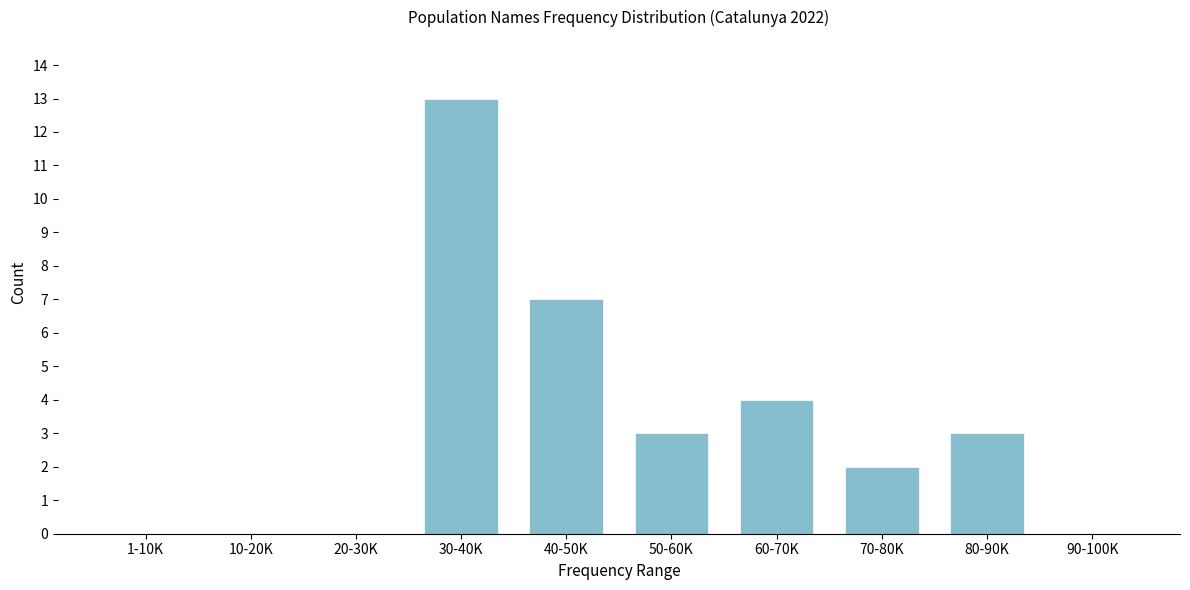

Reading left to right, list all the values displayed in this chart.

1-10K=0	10-20K=0	20-30K=0	30-40K=13	40-50K=7	50-60K=3	60-70K=4	70-80K=2	80-90K=3	90-100K=0